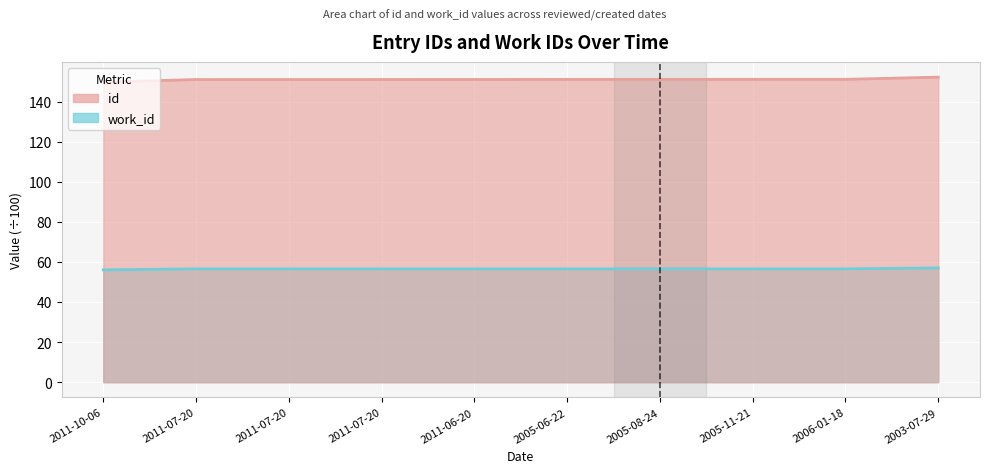

Reading left to right, list all the values displayed in this chart.

id: 149.8	151.1	151.1	151.1	151.1	151.2	151.2	151.2	151.2	152.3
work_id: 56.1	56.6	56.6	56.6	56.6	56.6	56.6	56.6	56.6	57.1